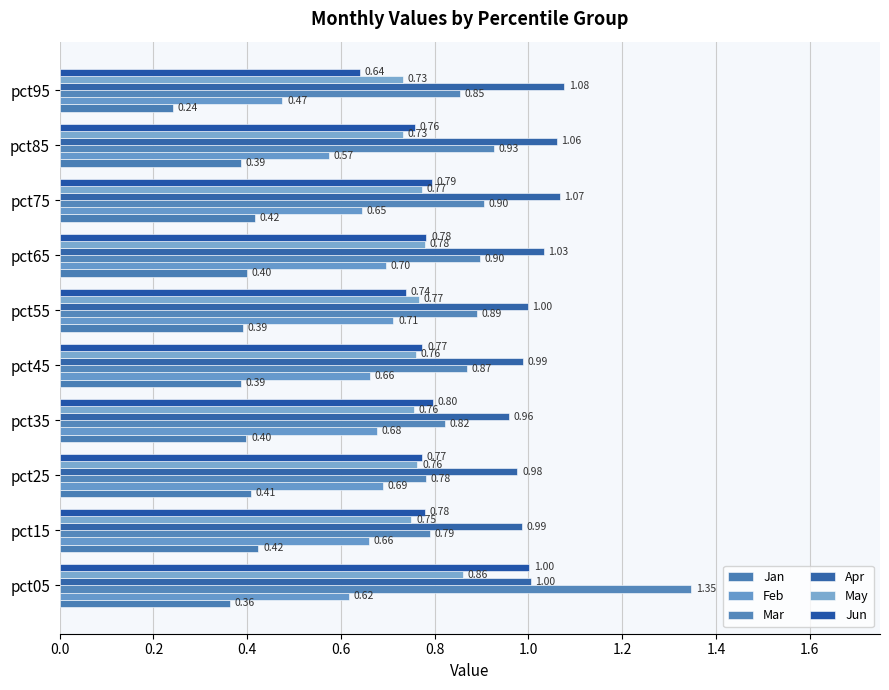

Reading right to left, what are all the values shown in this chart?

Jan: 1.8=0.2	1.6=0.4	1.4=0.4	1.2=0.4	1.0=0.4	0.8=0.4	0.6=0.4	0.4=0.4	0.2=0.4	0.0=0.4
Feb: 1.8=0.5	1.6=0.6	1.4=0.6	1.2=0.7	1.0=0.7	0.8=0.7	0.6=0.7	0.4=0.7	0.2=0.7	0.0=0.6
Mar: 1.8=0.9	1.6=0.9	1.4=0.9	1.2=0.9	1.0=0.9	0.8=0.9	0.6=0.8	0.4=0.8	0.2=0.8	0.0=1.3
Apr: 1.8=1.1	1.6=1.1	1.4=1.1	1.2=1.0	1.0=1.0	0.8=1.0	0.6=1.0	0.4=1.0	0.2=1.0	0.0=1.0
May: 1.8=0.7	1.6=0.7	1.4=0.8	1.2=0.8	1.0=0.8	0.8=0.8	0.6=0.8	0.4=0.8	0.2=0.8	0.0=0.9
Jun: 1.8=0.6	1.6=0.8	1.4=0.8	1.2=0.8	1.0=0.7	0.8=0.8	0.6=0.8	0.4=0.8	0.2=0.8	0.0=1.0